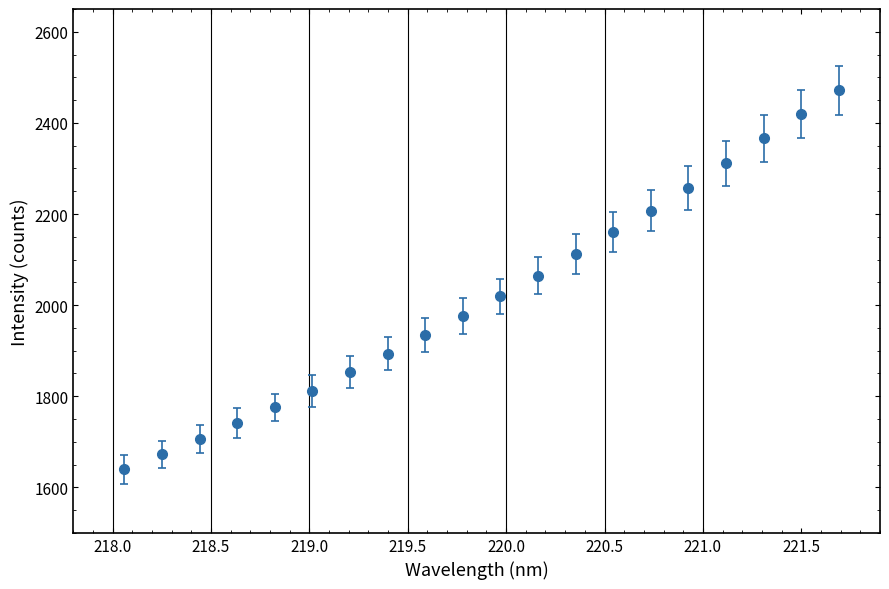

What is the average value?

2019.6